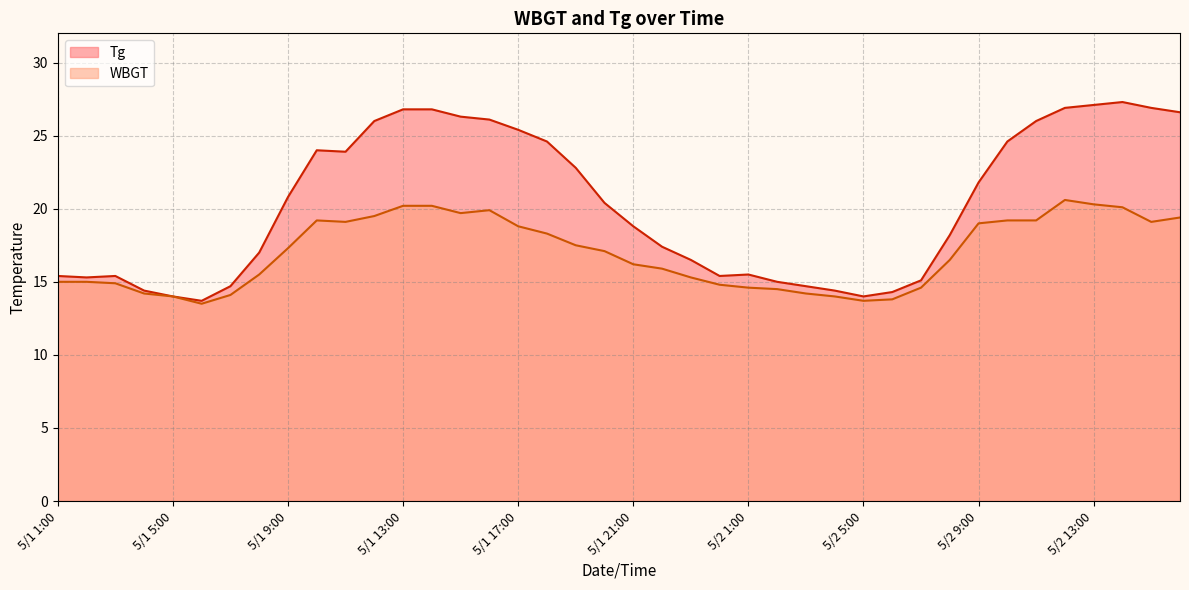

How many data points in WBGT are above 17?

20